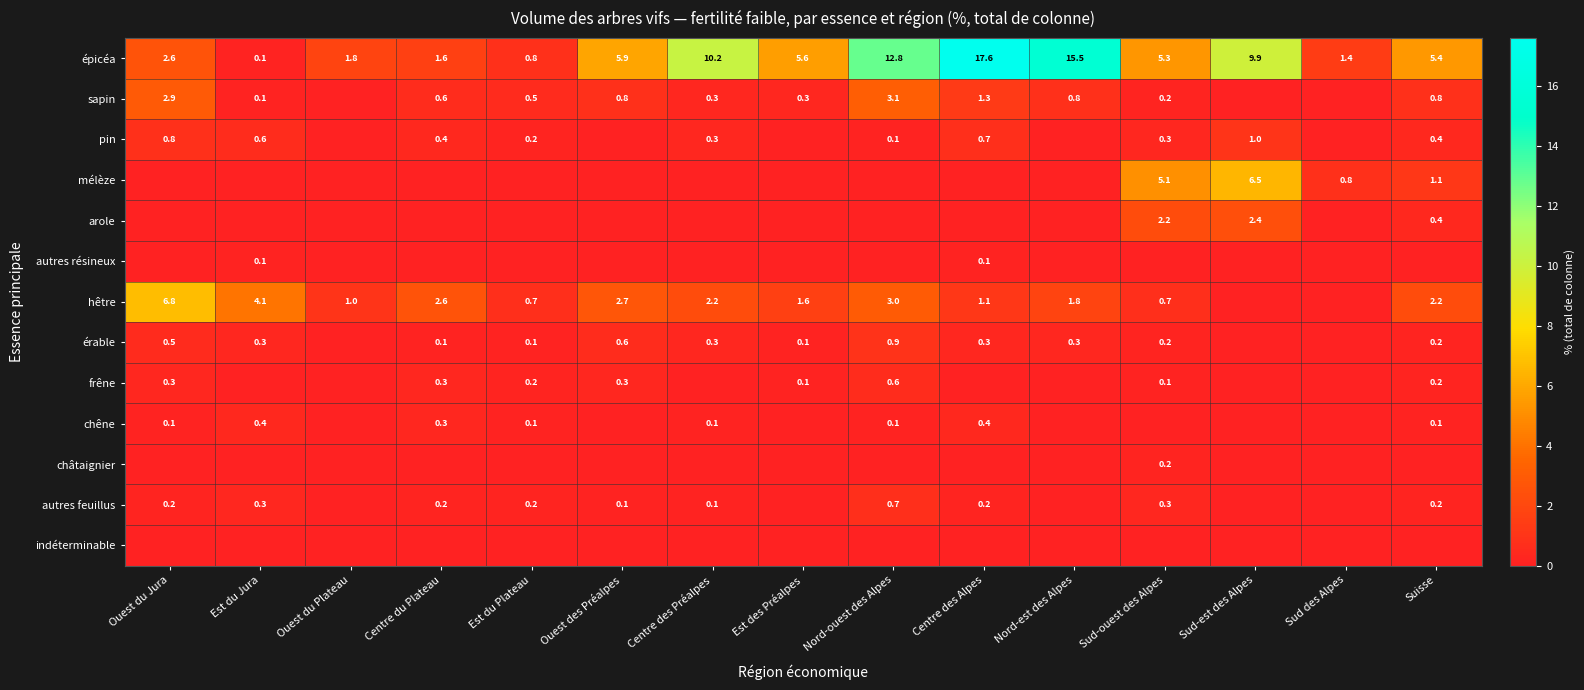

The hêtre series shows 0.3 at Est du Plateau. True or false?

False